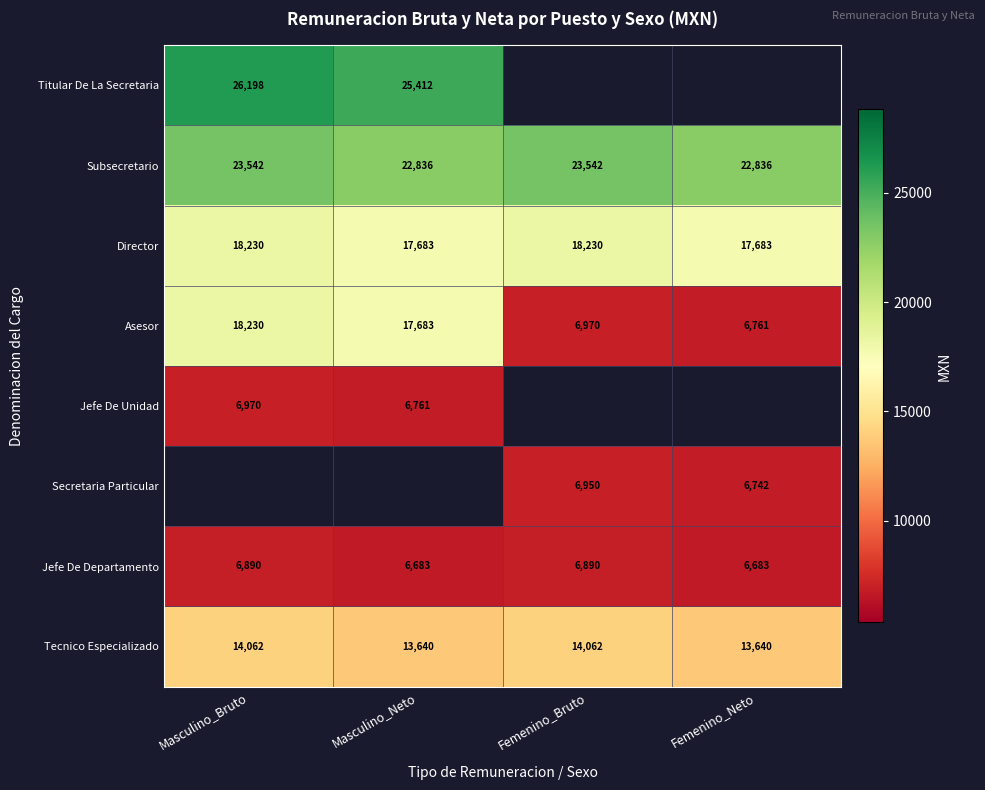

Which category has the lowest value across all series?

Masculino_Neto